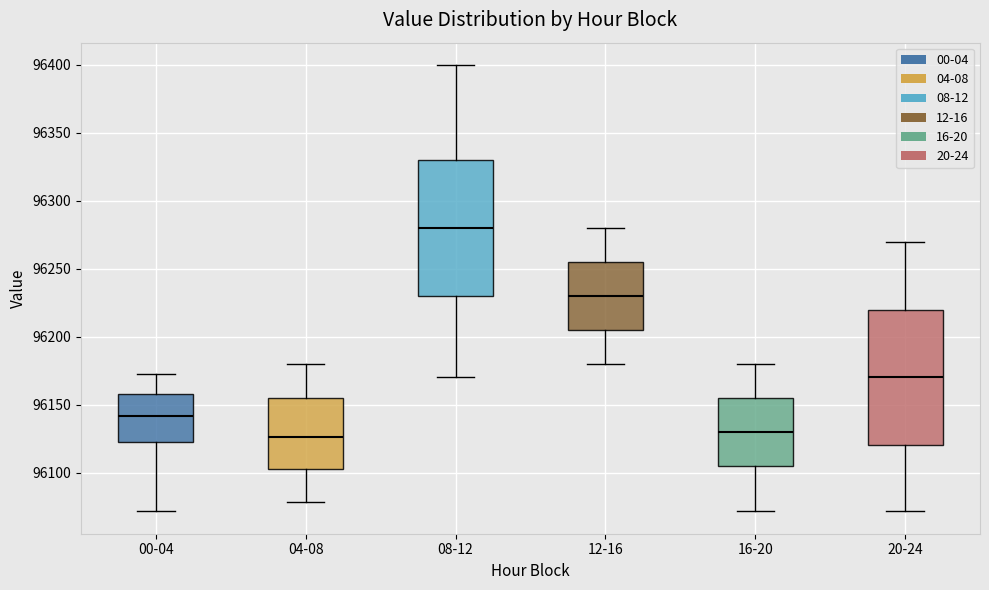

Reading left to right, transcribe this box plot: for each box, give where its median line is, the range the box spans, and where its two whiskers end, as read against the y-axis. The values are not printed on the chart, so give them approximately, as read against the axis.

00-04: median 96140, box 96125 to 96160, whiskers 96070 to 96175
04-08: median 96125, box 96100 to 96155, whiskers 96080 to 96180
08-12: median 96280, box 96230 to 96330, whiskers 96170 to 96400
12-16: median 96230, box 96205 to 96255, whiskers 96180 to 96280
16-20: median 96130, box 96105 to 96155, whiskers 96070 to 96180
20-24: median 96170, box 96120 to 96220, whiskers 96070 to 96270